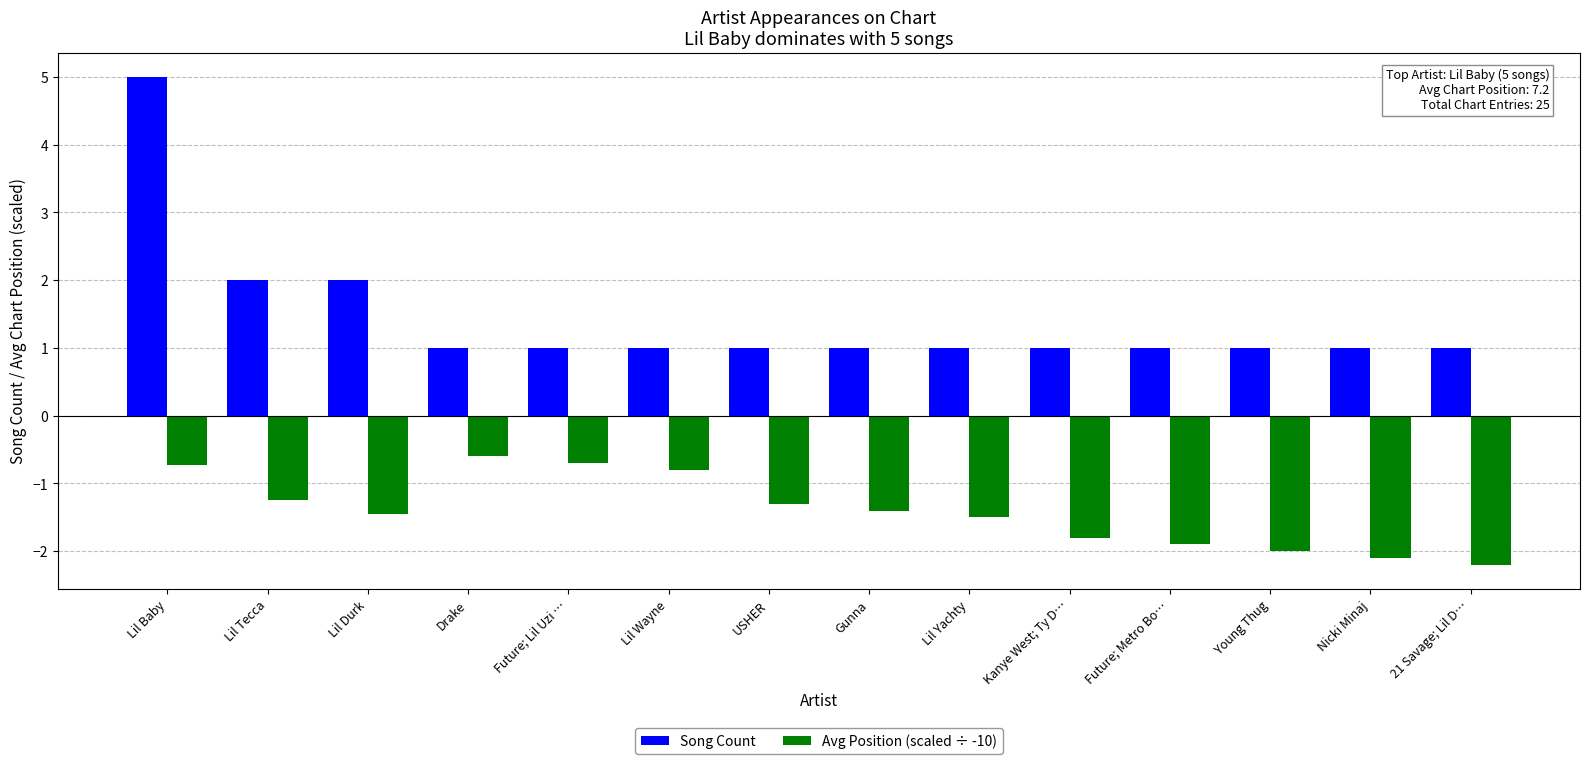

The Avg Position (scaled ÷ -10) series shows -0.7 at Lil Baby. True or false?

True